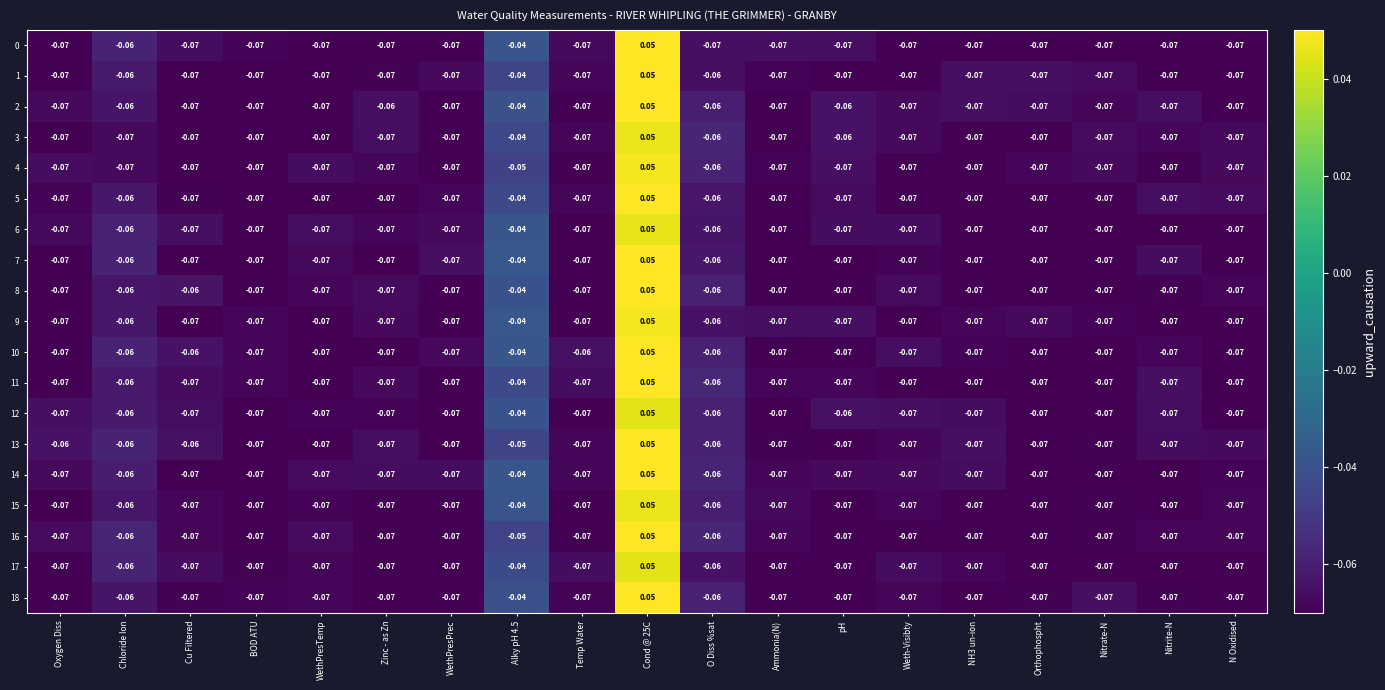

How many values in the 5 series exceed 0?

1